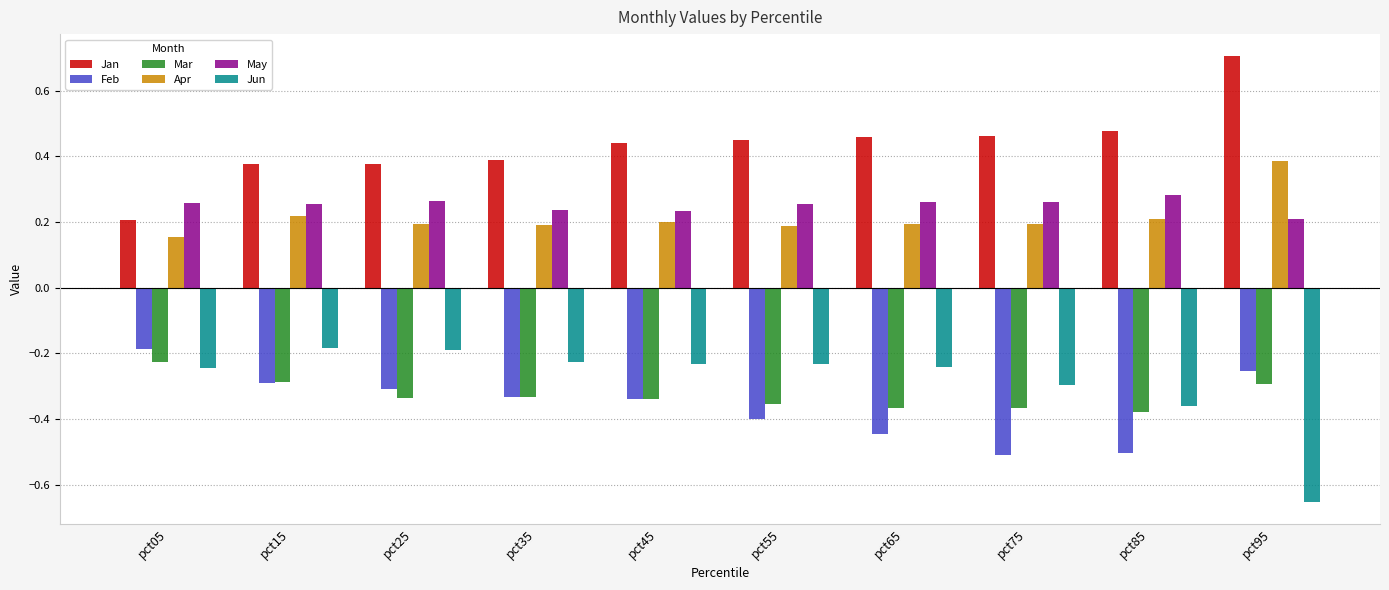

The Jun series shows -0.1 at pct55. True or false?

False